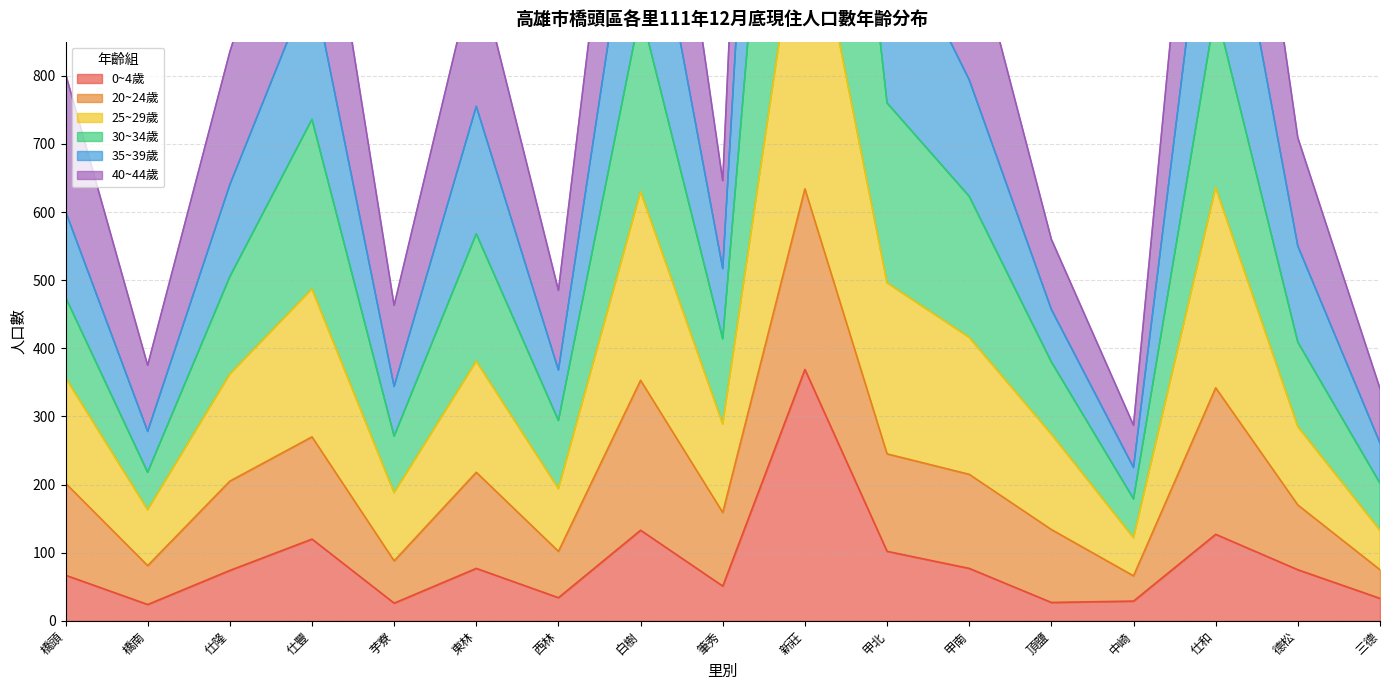

How many interior local peaks does the 35~39歲 series have?

5